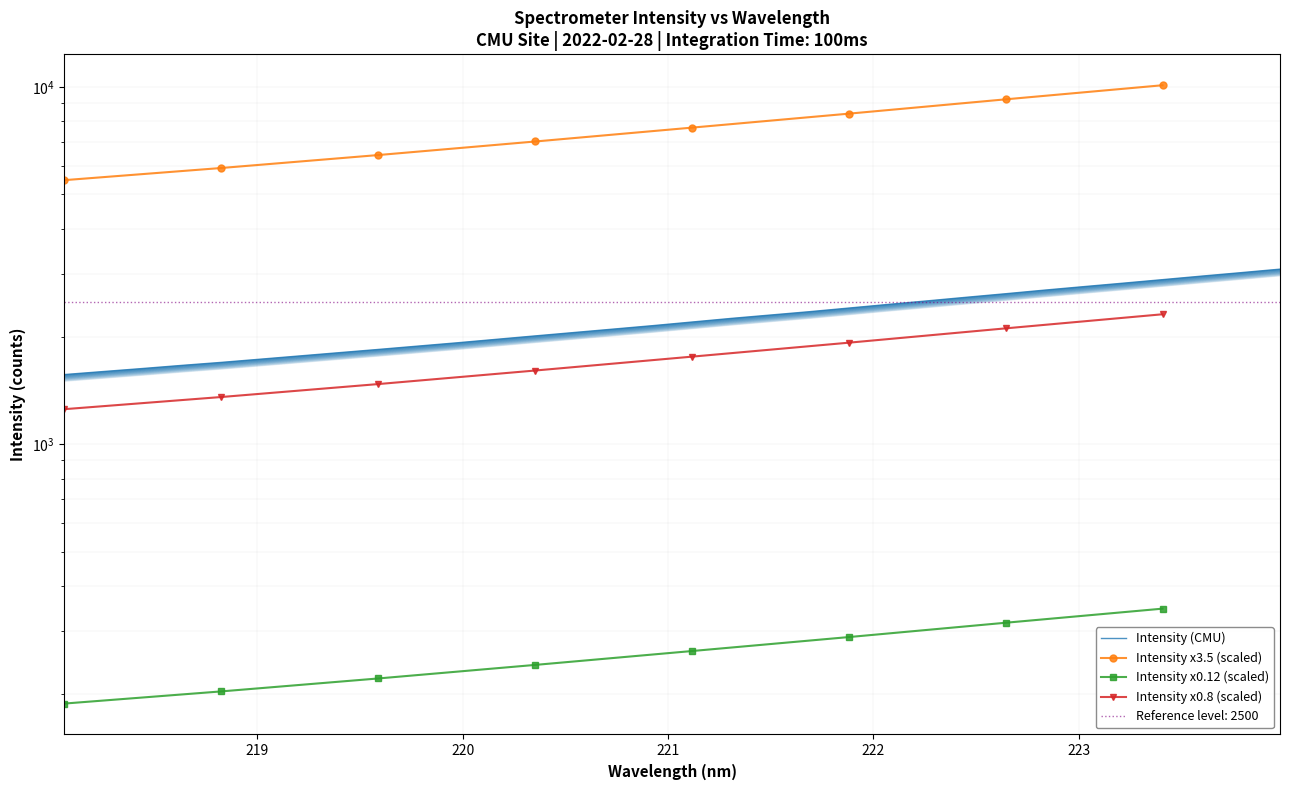

What is the change in value from 220.5444 to 223.408?

+831.6